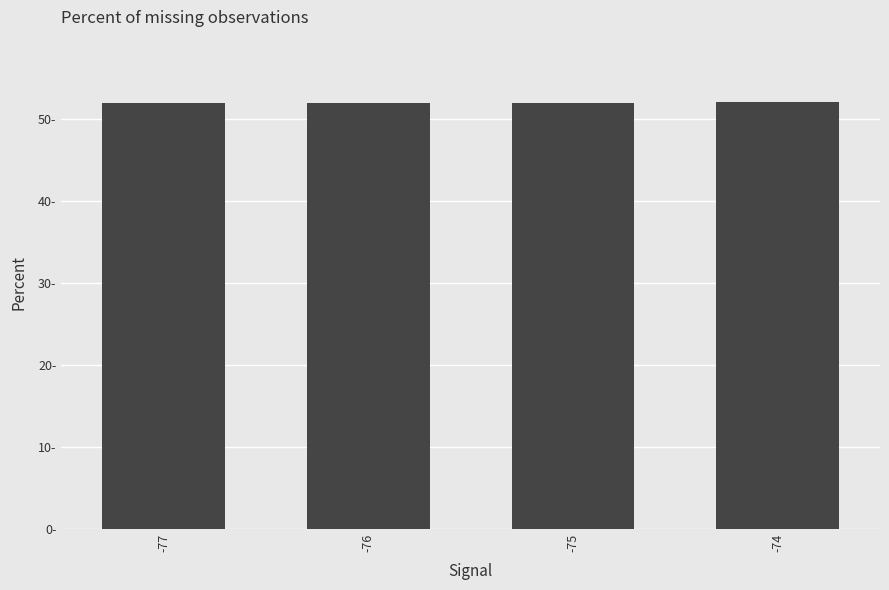

Reading left to right, list all the values displayed in this chart.

-77=52.0	-76=51.9	-75=51.9	-74=52.0